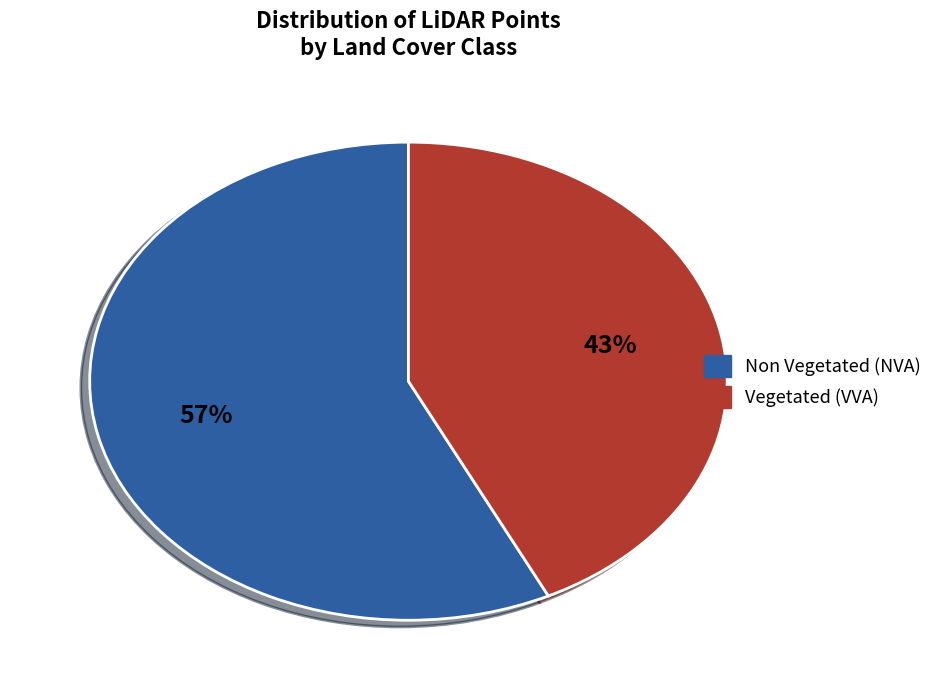

Does any single category account for the majority?

Yes